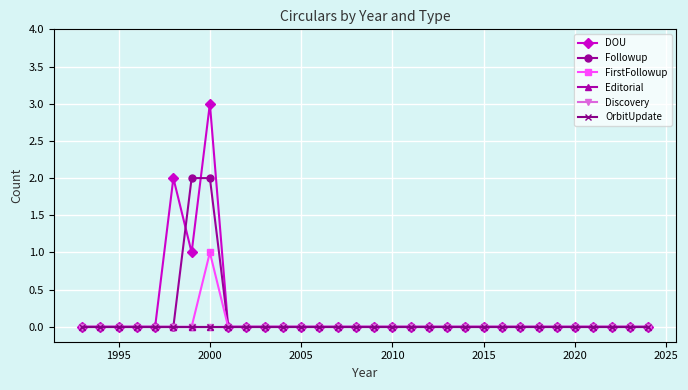

Count the FirstFollowup values in the range 0 to 1.

32